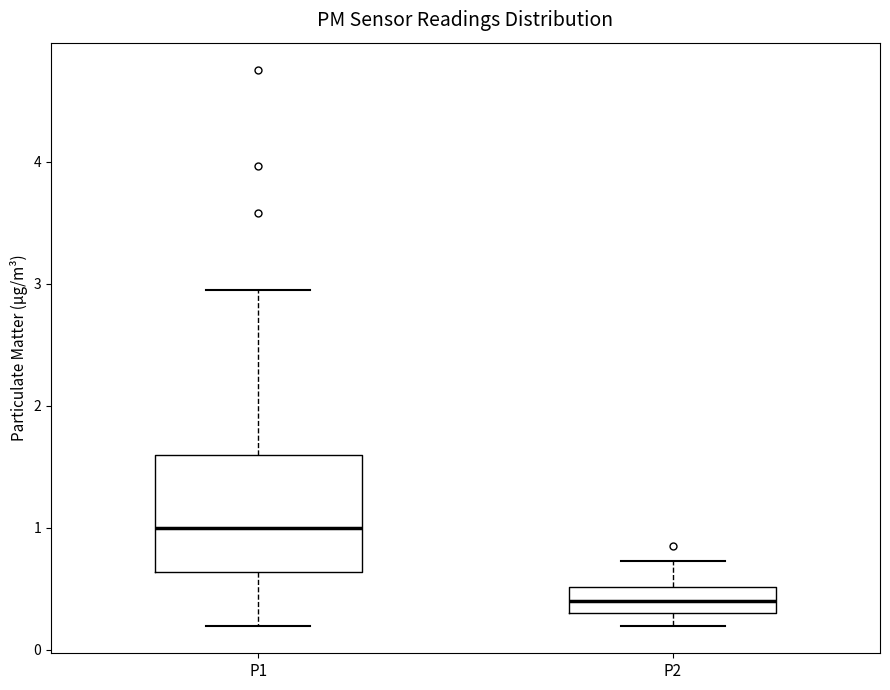

Which box's median line is the lowest?

P2